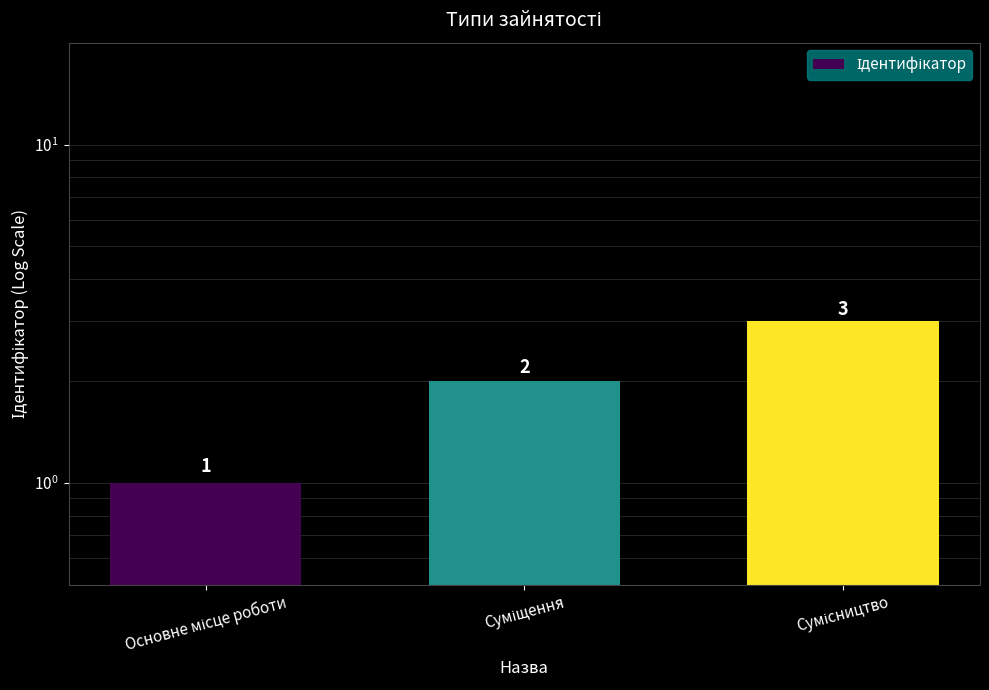

What is the ratio of the value at Основне місце роботи to the value at Суміщення?

0.5